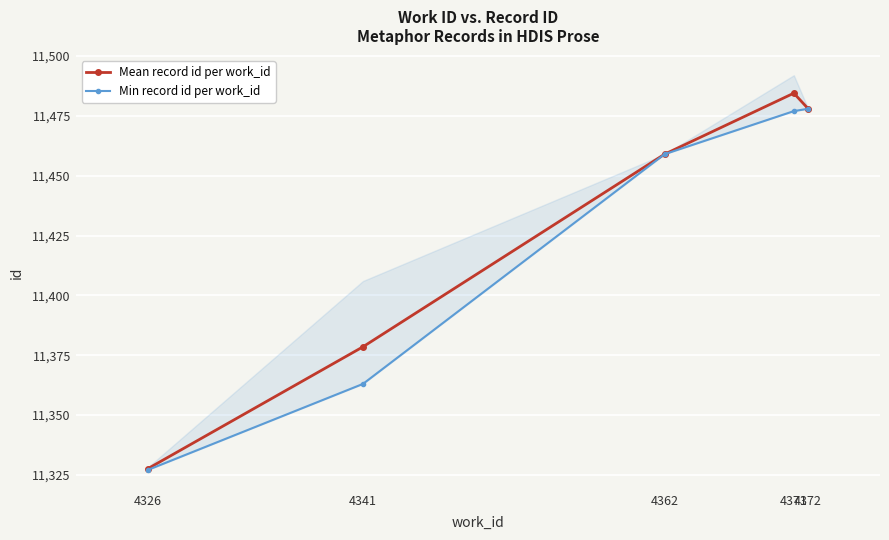

At which label is Mean record id per work_id closest to 11406?

4341